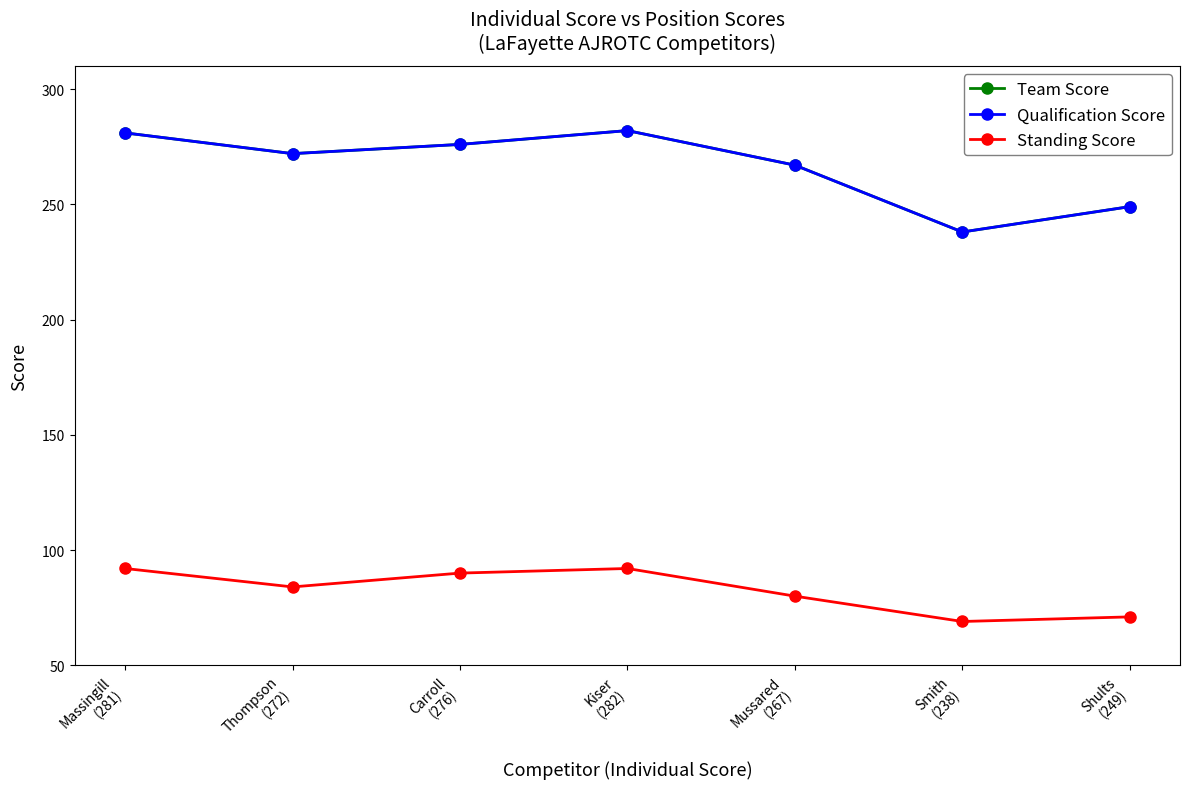

Does the chart have visible grid lines?

No